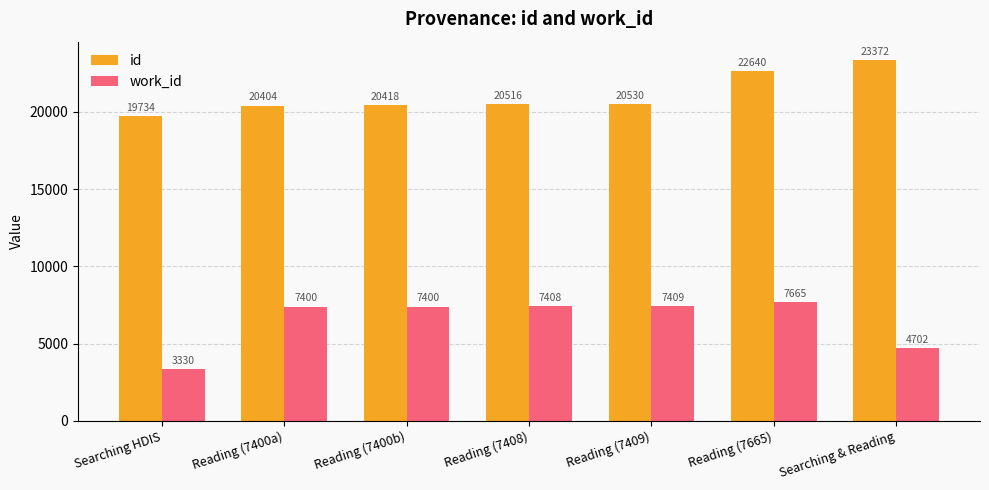

What is the sum of the work_id values at Reading (7400a) and Reading (7400b)?

14800